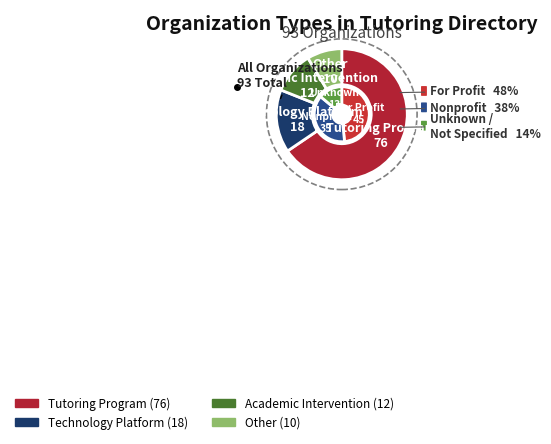

To the nearest percent, what is the combined percentage of Tutoring Program and Technology Platform?

81%